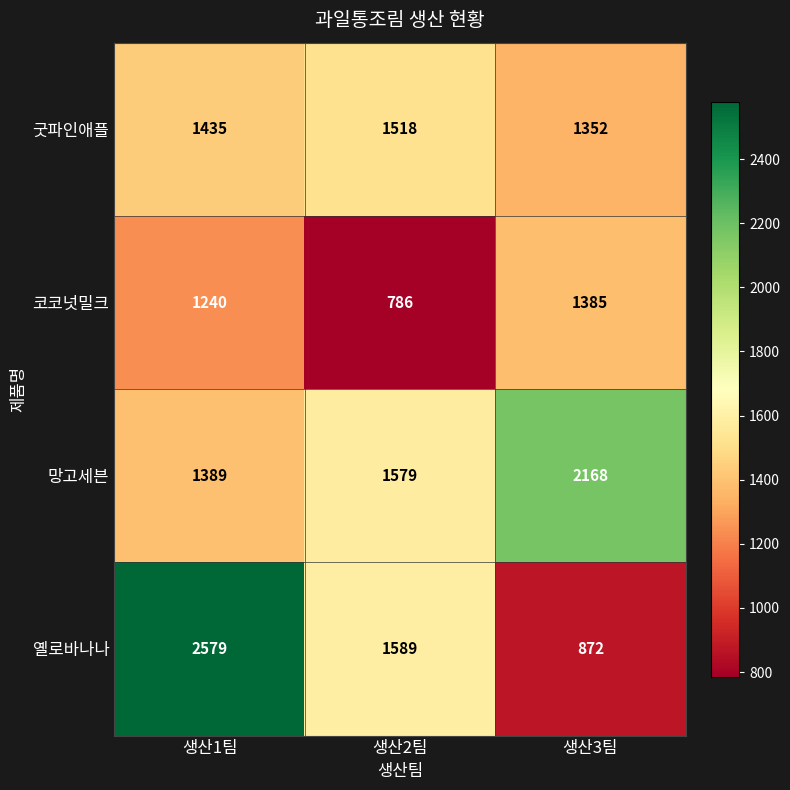

What is the spread (max minus min) of values at 생산1팀?

1339